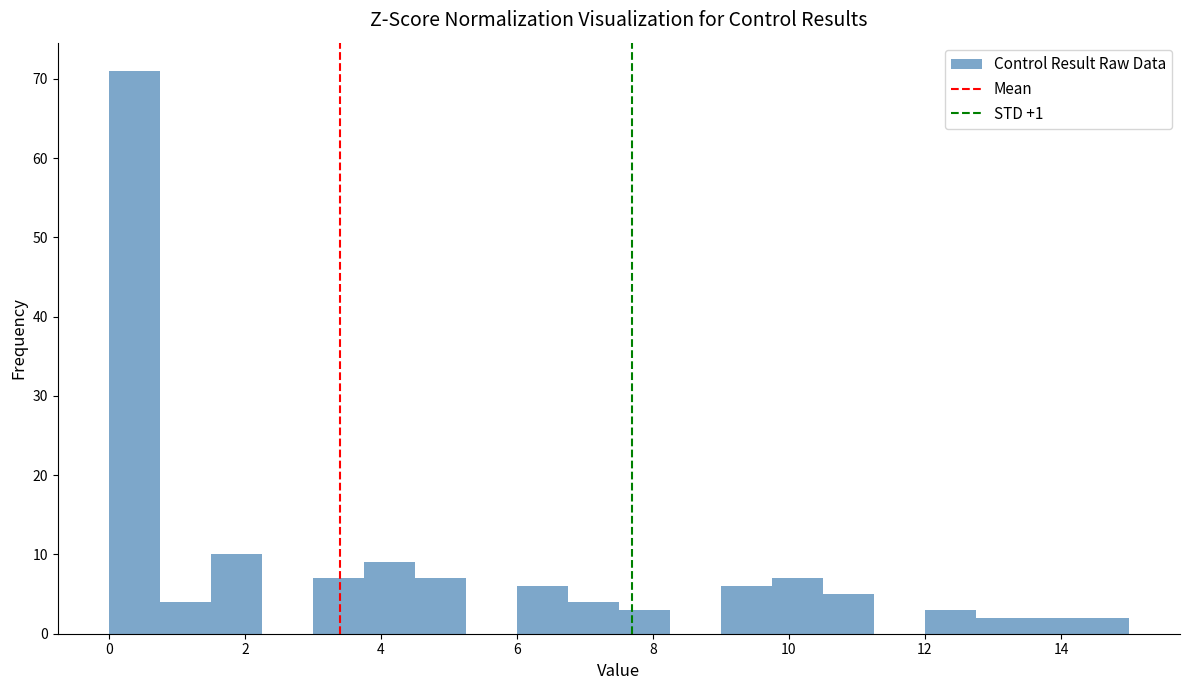

Read against the x-axis, roughly where is the centre of the tallest bar?

0.4